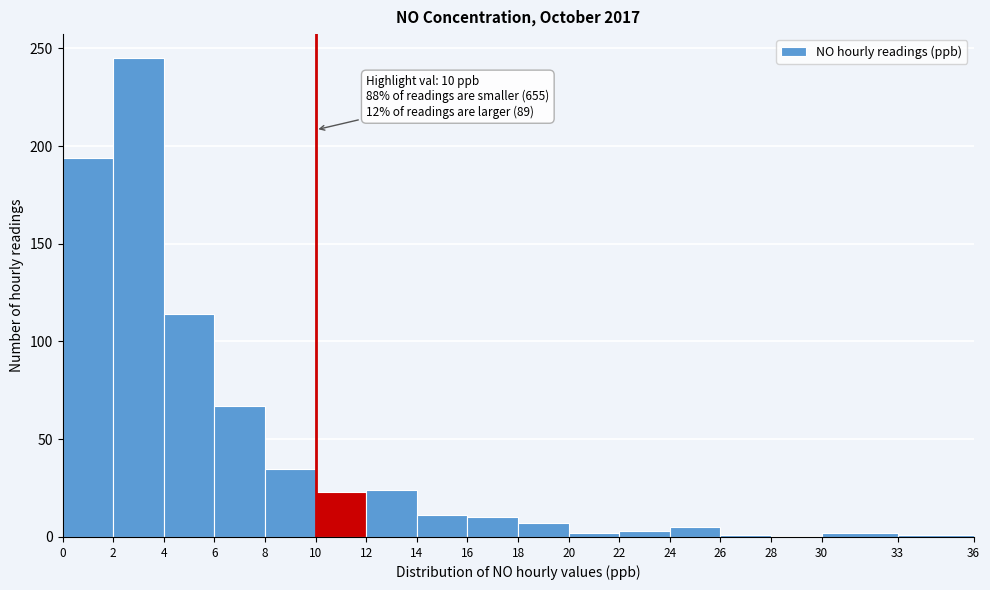

Over which range of the x-axis is the bar tallest?

2 to 4